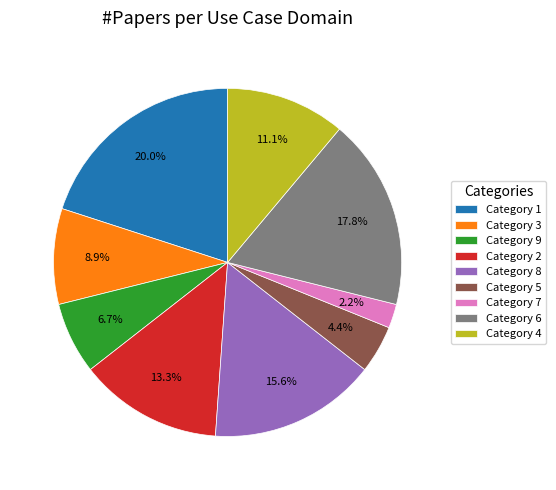

Do Category 5 and Category 3 together represent more than half of the pie?

No